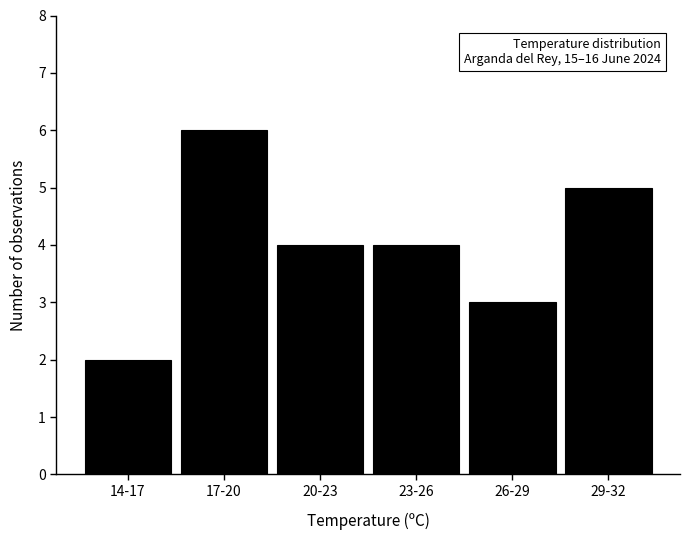

Reading right to left, extract all data points from this chart.

29-32=5	26-29=3	23-26=4	20-23=4	17-20=6	14-17=2